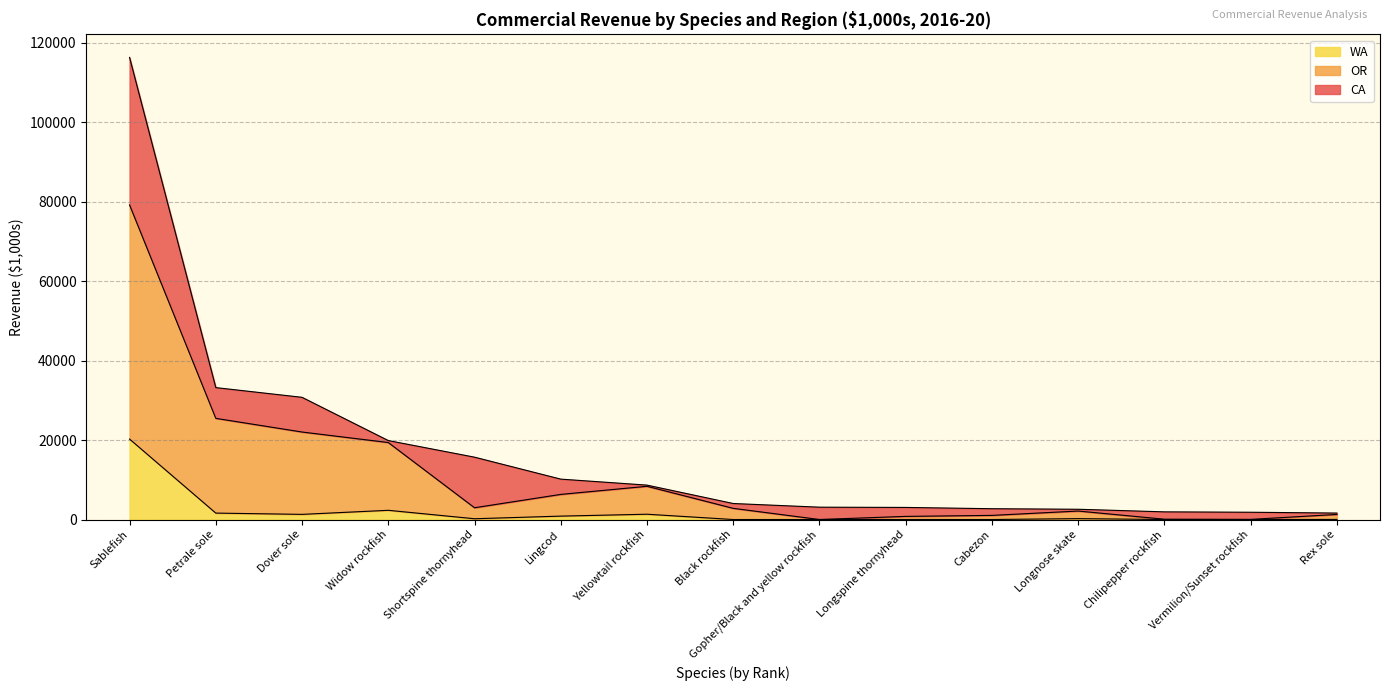

What is the difference between the WA values at Longnose skate and Widow rockfish?

2092.3